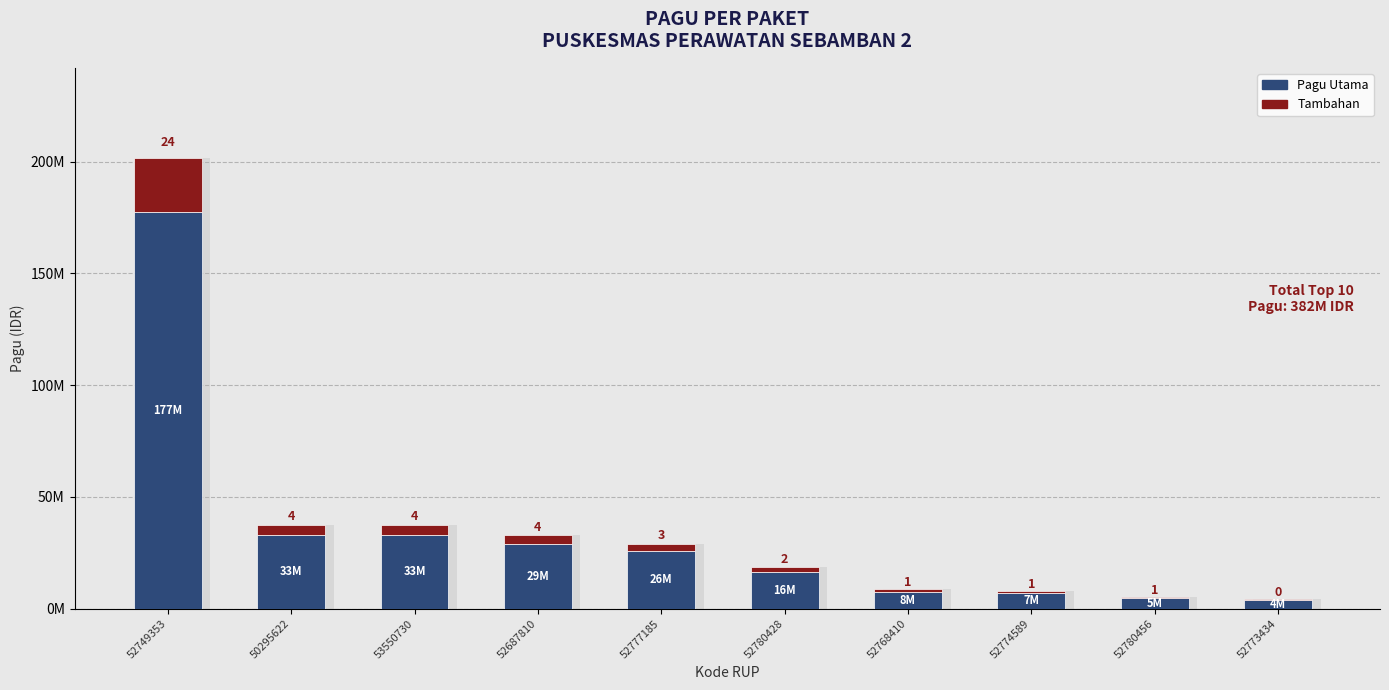

The value at 52777185 is 18479591. True or false?

False